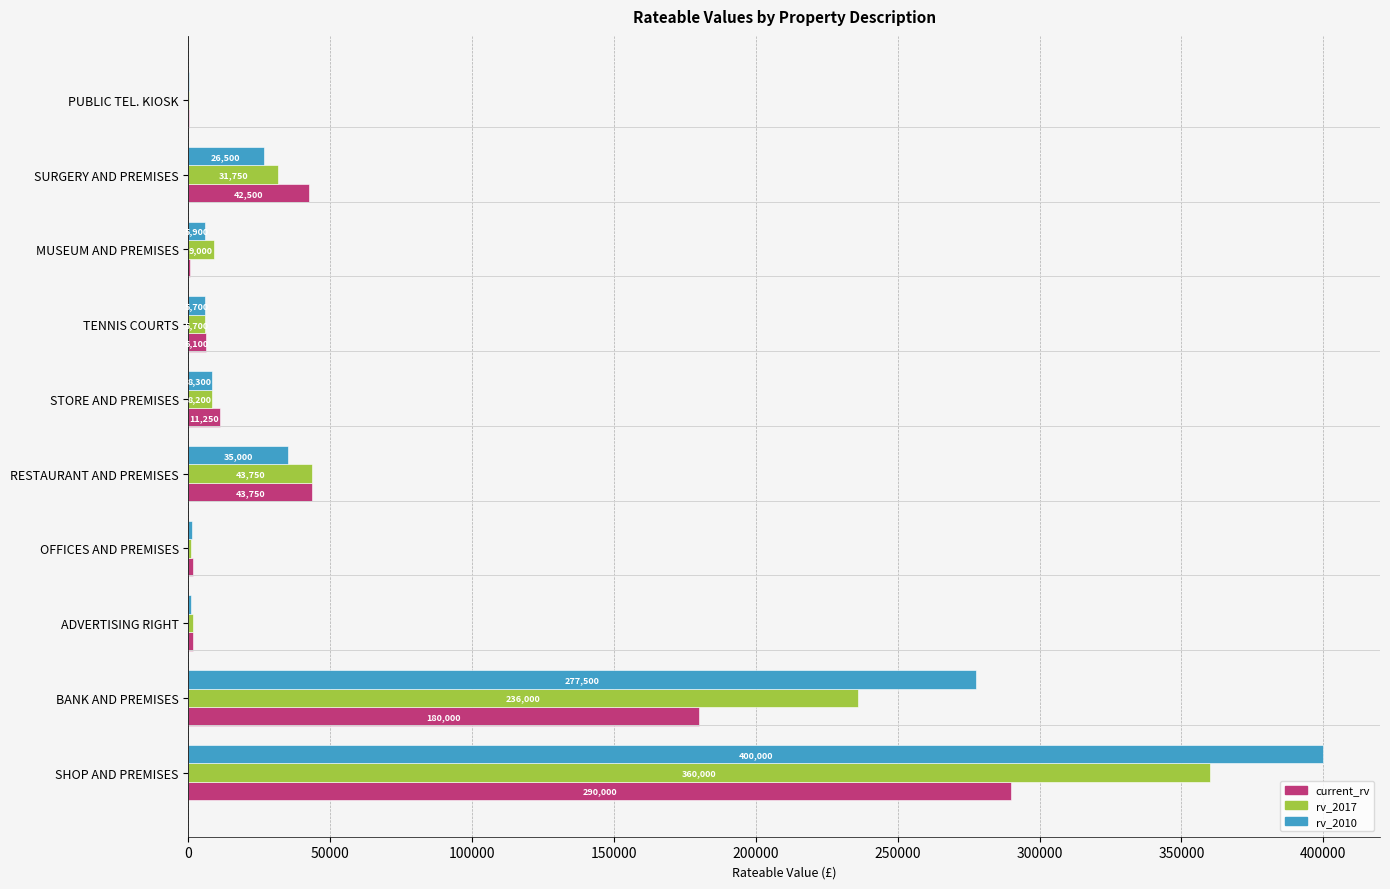

Between TENNIS COURTS and SURGERY AND PREMISES, which series saw the biggest shift?

current_rv